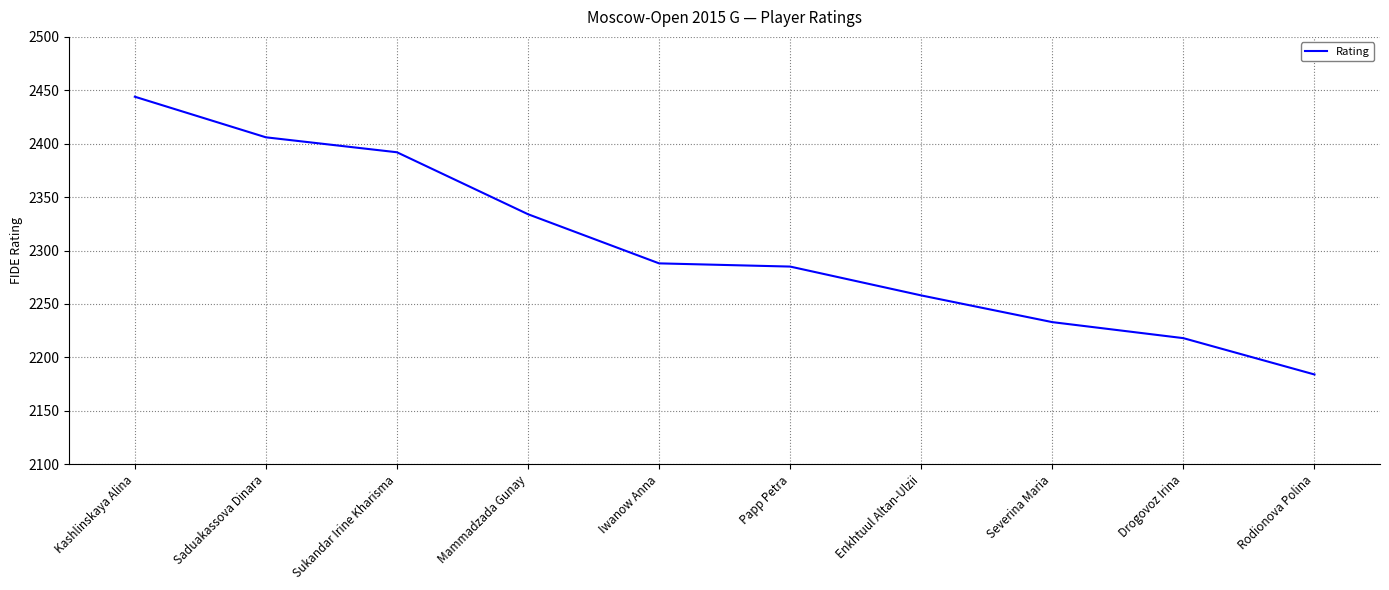

Where does the data first go above 2288?

Kashlinskaya Alina